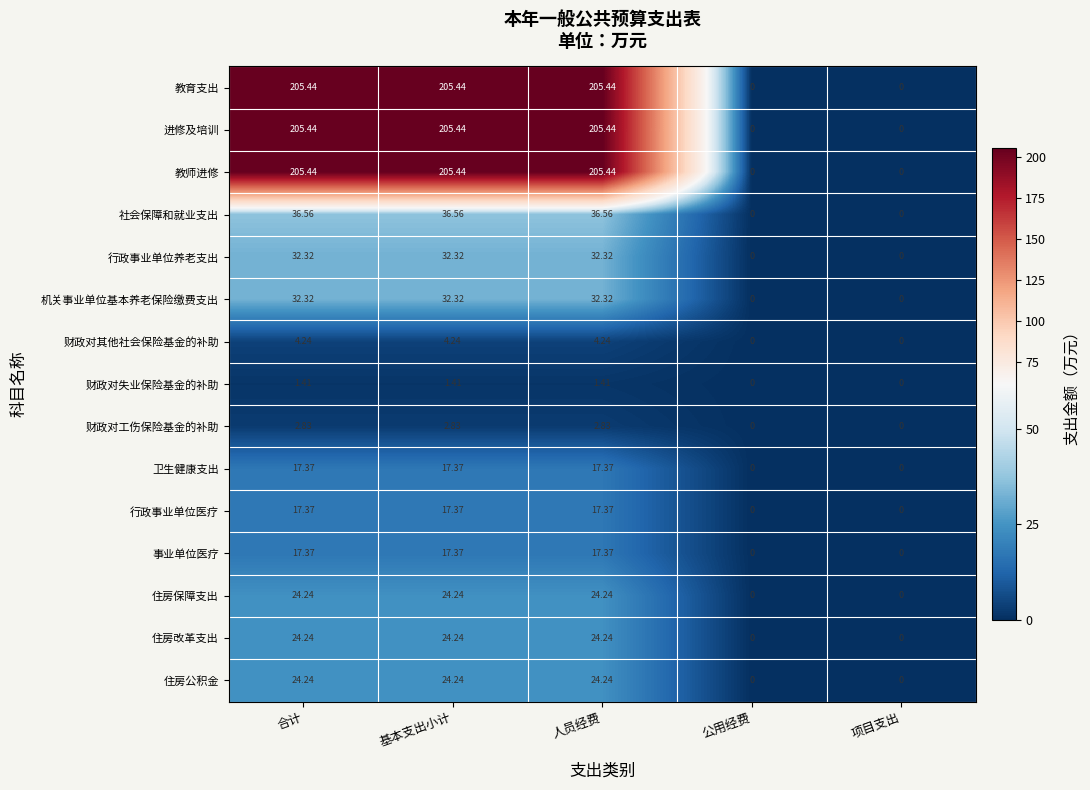

Is the value of 财政对失业保险基金的补助 at 合计 greater than the value of 住房公积金 at 项目支出?

Yes